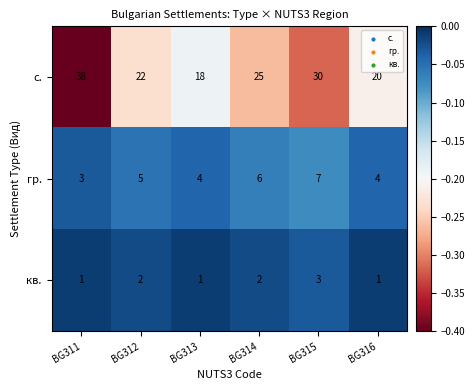

What is the sum of the гр. values at BG316 and BG315?

11